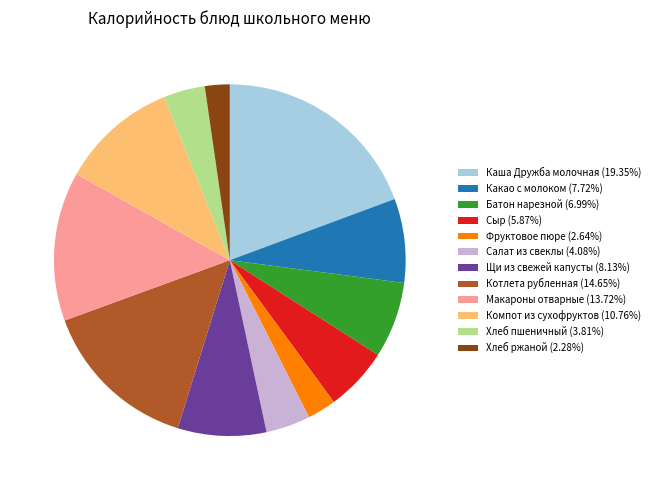

What is the ratio of the value at Сыр to the value at Котлета рубленная?

0.4